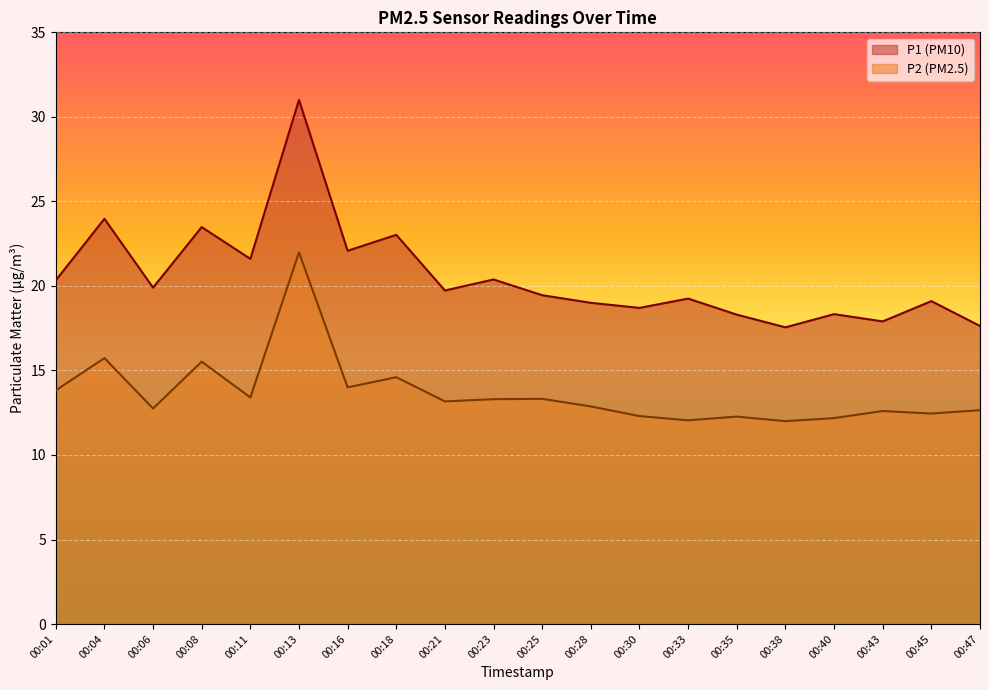

List the series in order of their overall mean, lowest first.

P2, P1